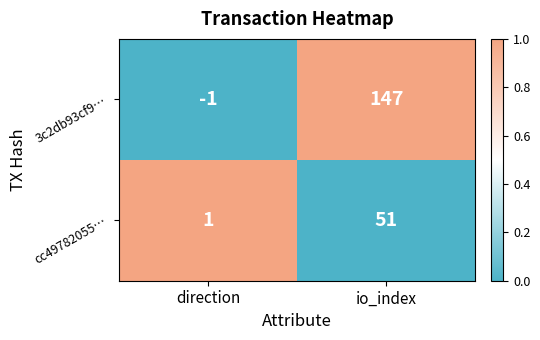

At which category is the sum across all series the highest?

io_index